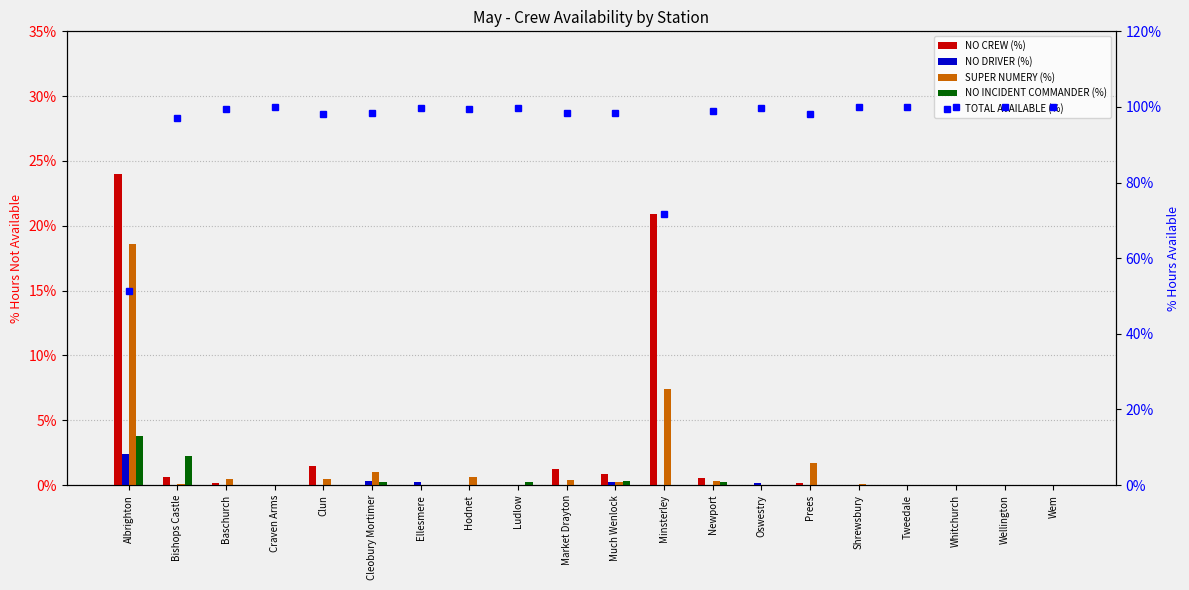

Which label corresponds to the smallest value in the chart?

Cleobury Mortimer